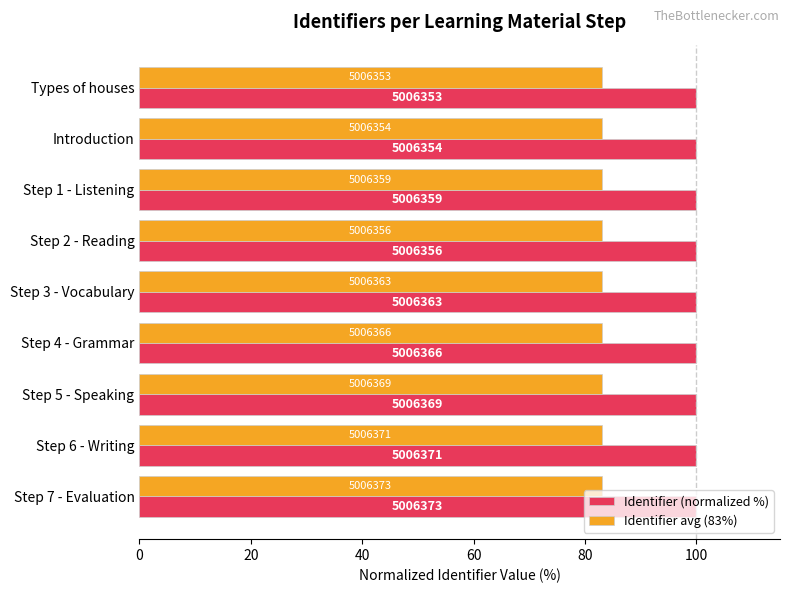

What are all the series names shown in the legend?

Identifier (normalized %), Identifier avg (83%)